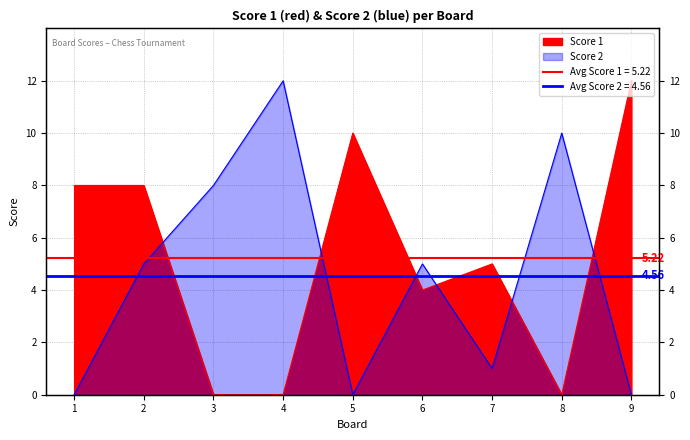

Which series has the largest total across all categories?

Score 1